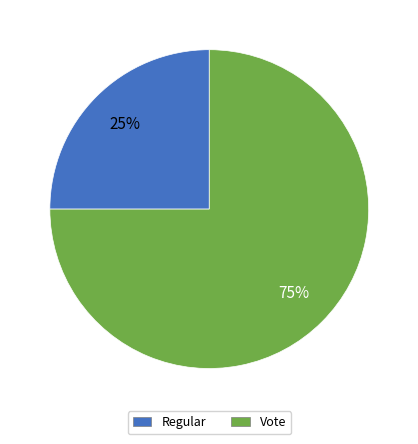

Does any single category account for the majority?

Yes